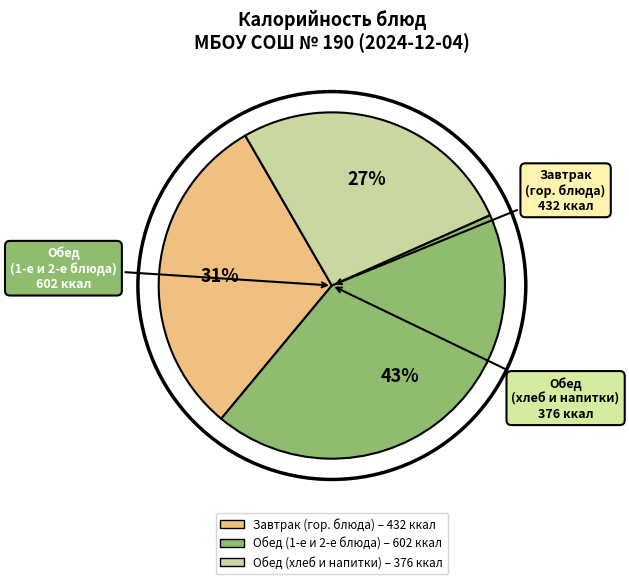

To the nearest percent, what is the difference between the largest and smallest slice percentages?

16%